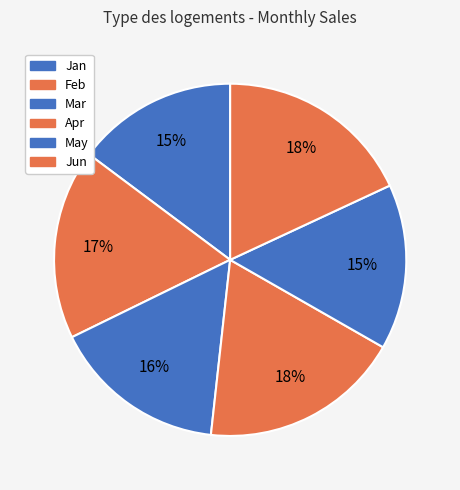

What percentage is the Feb slice, to the nearest percent?

17%